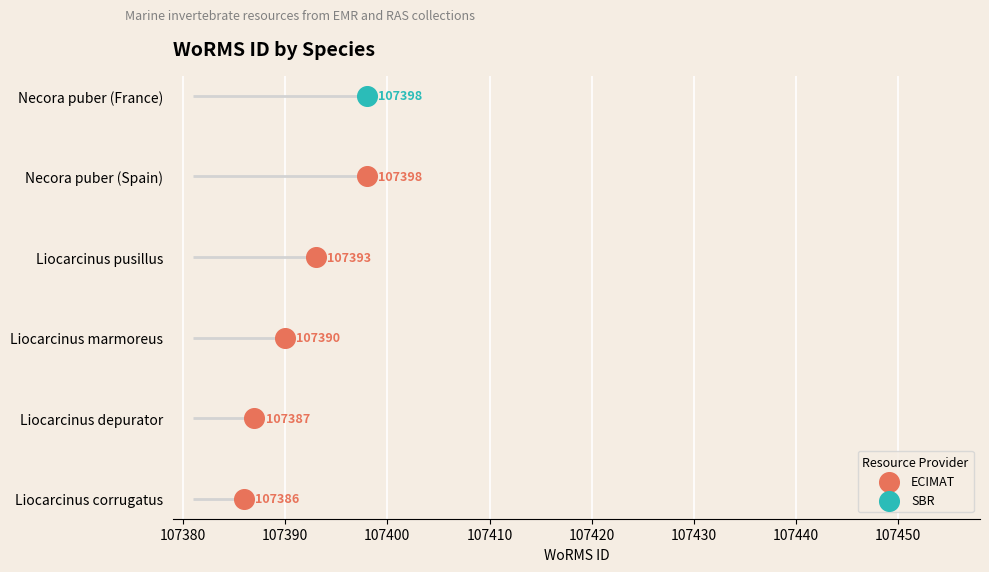

What is the change in value from 107380 to 107390?

+1